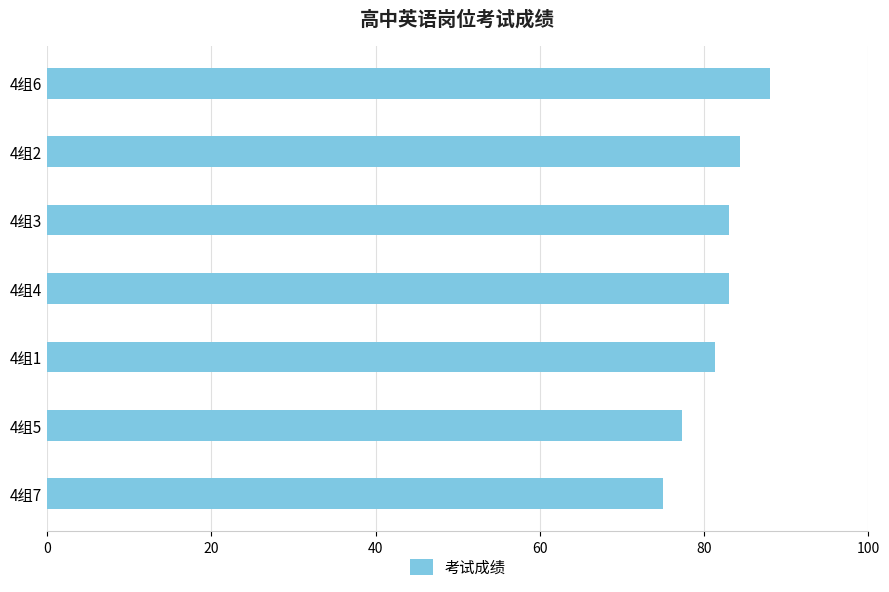

What is the change in value from 4组6 to 4组1?

-6.7